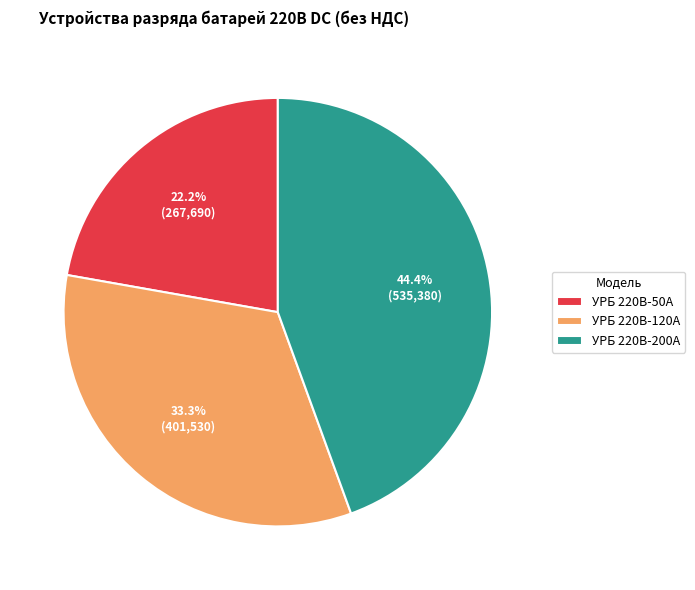

Does УРБ 220В-50А account for over 50% of the chart?

No